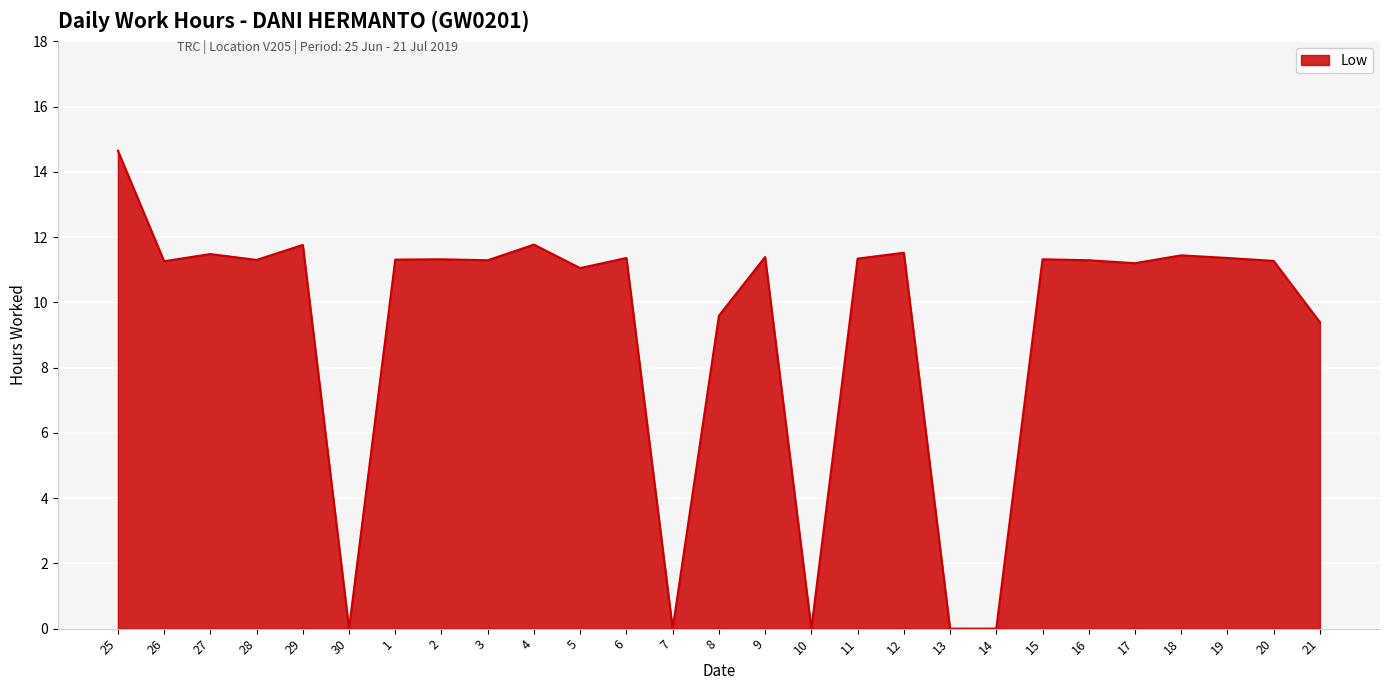

Does the chart have visible grid lines?

Yes